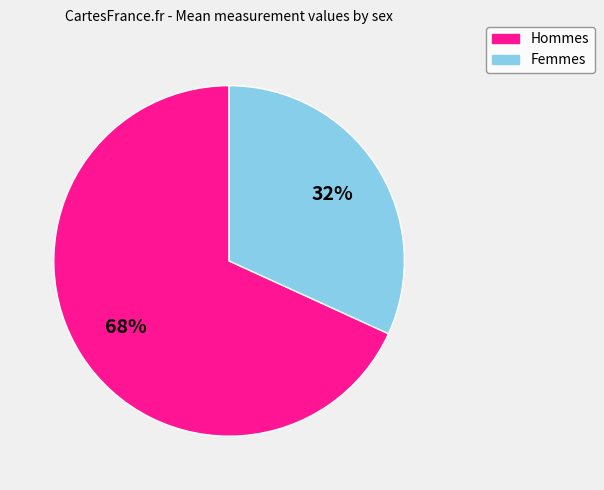

Is there a majority slice in this chart?

Yes